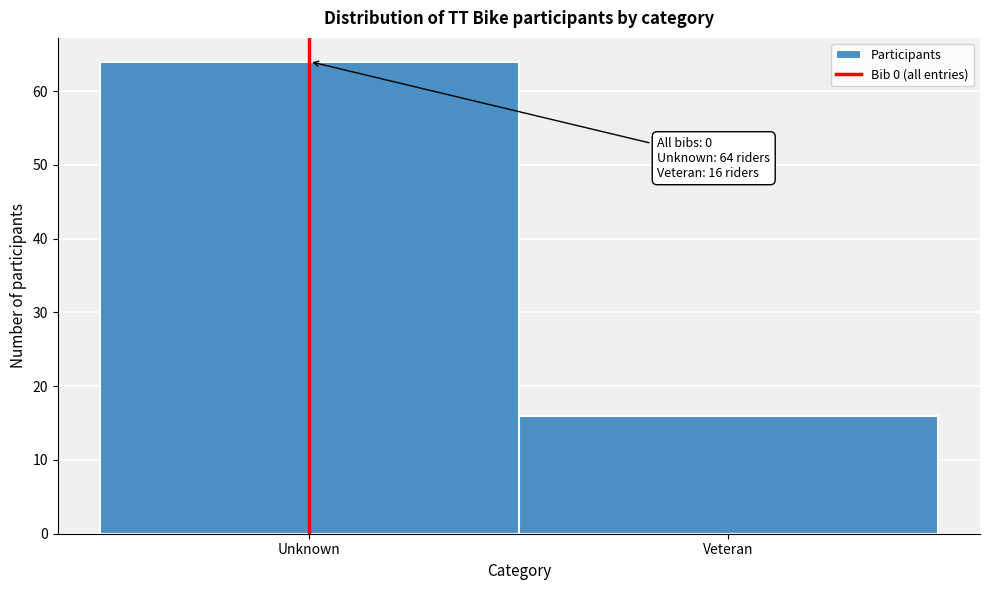

Reading left to right, what are all the values shown in this chart?

64	16